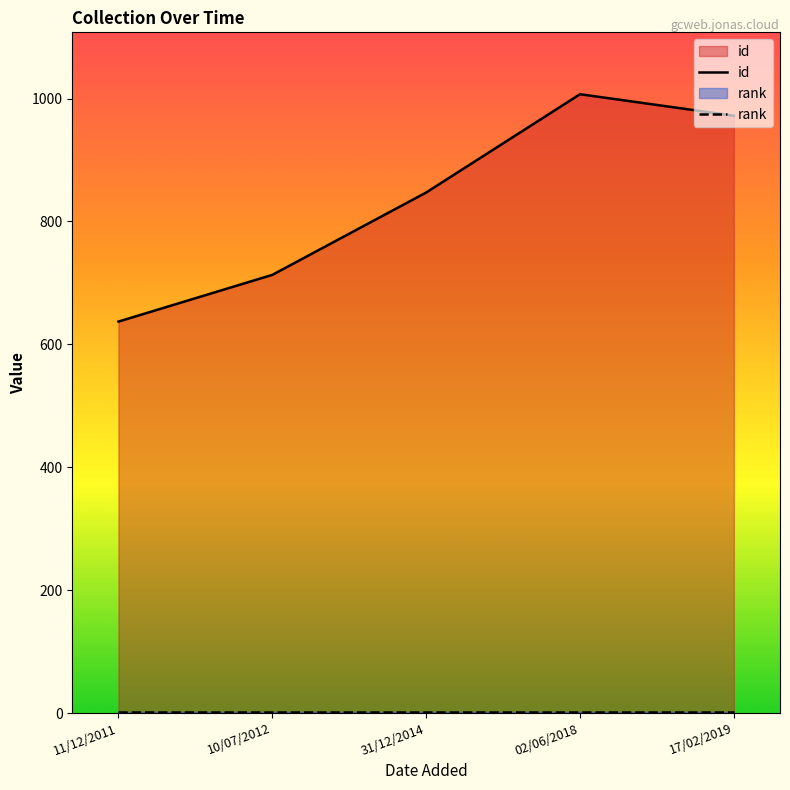

Which label corresponds to the largest value in the chart?

02/06/2018